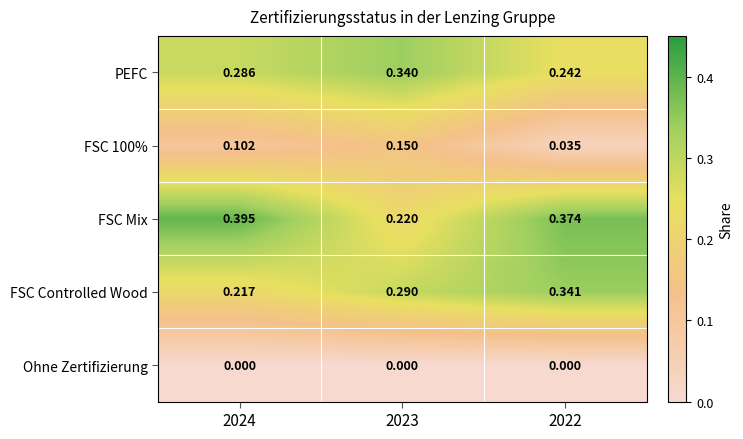

Rank the series by their maximum value, from lowest to highest.

Ohne Zertifizierung, FSC 100%, PEFC, FSC Controlled Wood, FSC Mix